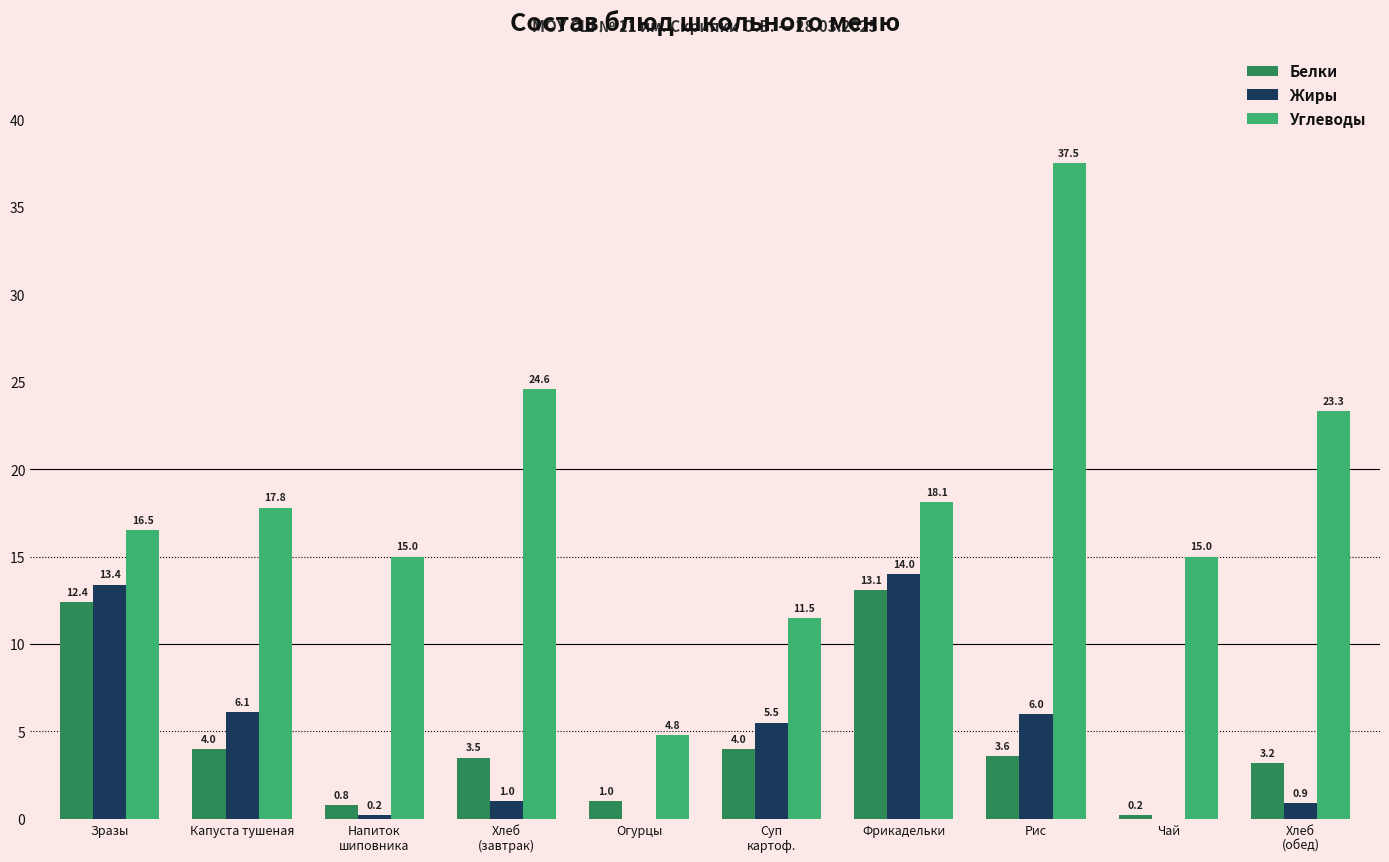

Reading left to right, list all the values displayed in this chart.

Белки: 12.4	4.0	0.8	3.5	1.0	4.0	13.1	3.6	0.2	3.2
Жиры: 13.4	6.1	0.2	1.0	0.0	5.5	14.0	6.0	0.0	0.9
Углеводы: 16.5	17.8	15.0	24.6	4.8	11.5	18.1	37.5	15.0	23.3